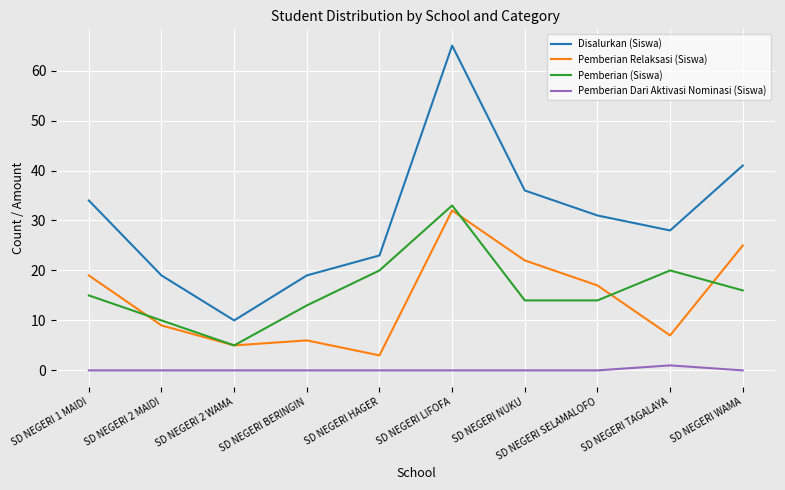

At which category does the chart reach its peak across all series?

SD NEGERI LIFOFA